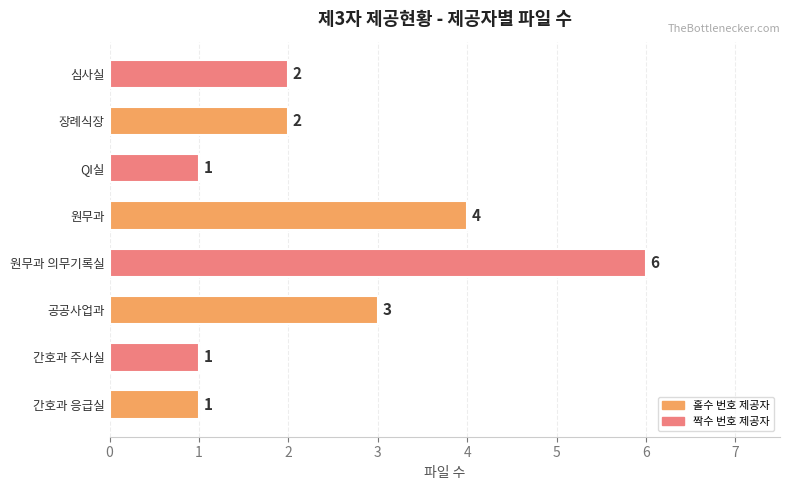

Reading top to bottom, list all the values displayed in this chart.

2	2	1	4	6	3	1	1